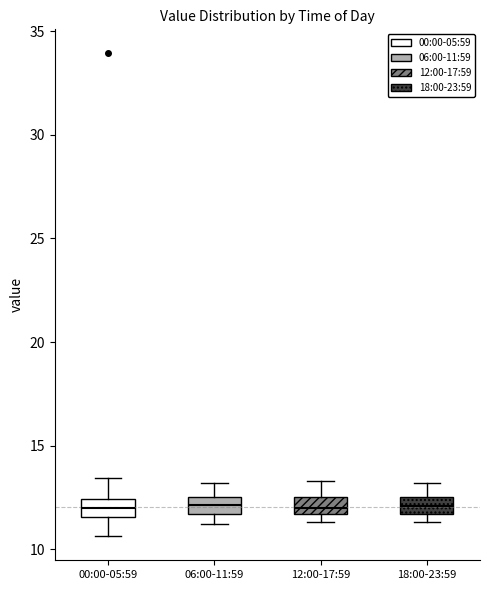

Reading left to right, transcribe this box plot: for each box, give where its median line is, the range the box spans, and where its two whiskers end, as read against the y-axis. The values are not printed on the chart, so give them approximately, as read against the axis.

00:00-05:59: median 12.0, box 11.5 to 12.5, whiskers 10.5 to 13.5
06:00-11:59: median 12.0, box 11.5 to 12.5, whiskers 11.0 to 13.0
12:00-17:59: median 12.0, box 11.5 to 12.5, whiskers 11.5 (just below the box's lower edge) to 13.5
18:00-23:59: median 12.0, box 11.5 to 12.5, whiskers 11.5 (just below the box's lower edge) to 13.0